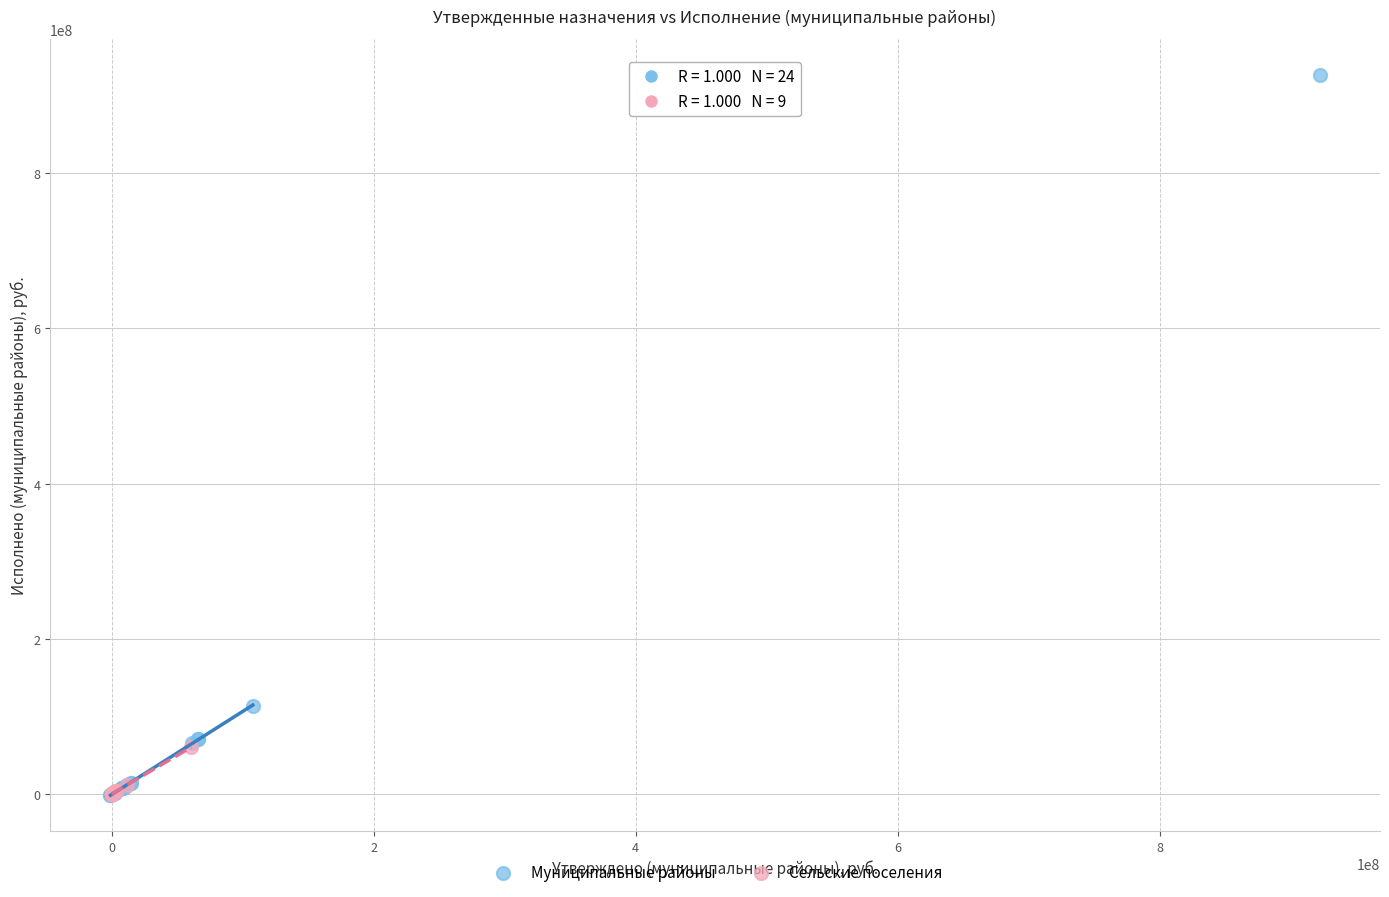

What are all the series names shown in the legend?

Муниципальные районы, Сельские поселения